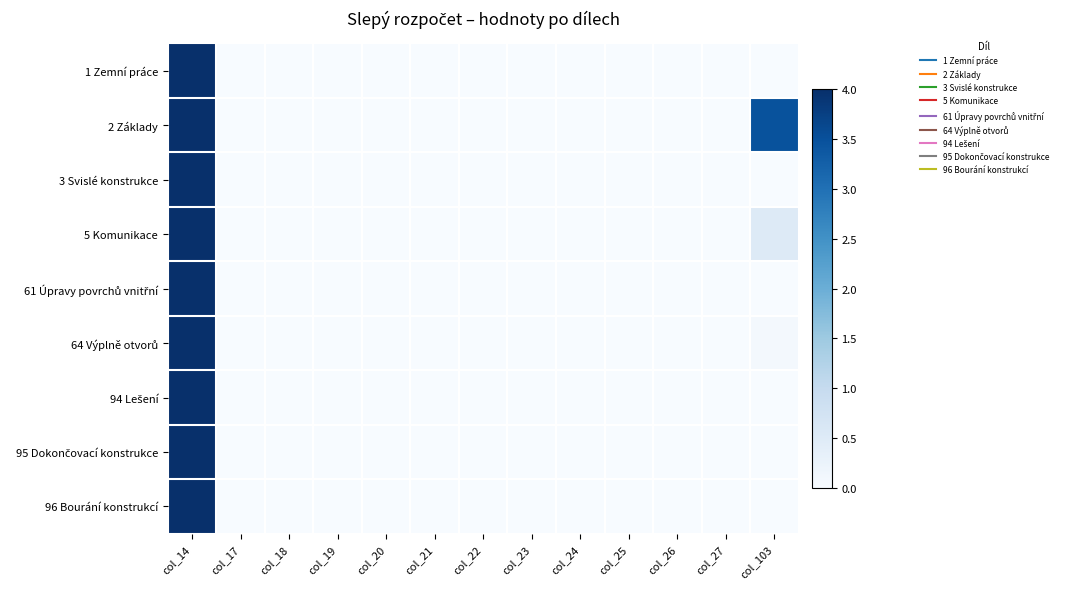

Rank the series by their maximum value, from lowest to highest.

1 Zemní práce, 2 Základy, 3 Svislé konstrukce, 5 Komunikace, 61 Úpravy povrchů vnitřní, 64 Výplně otvorů, 94 Lešení, 95 Dokončovací konstrukce, 96 Bourání konstrukcí